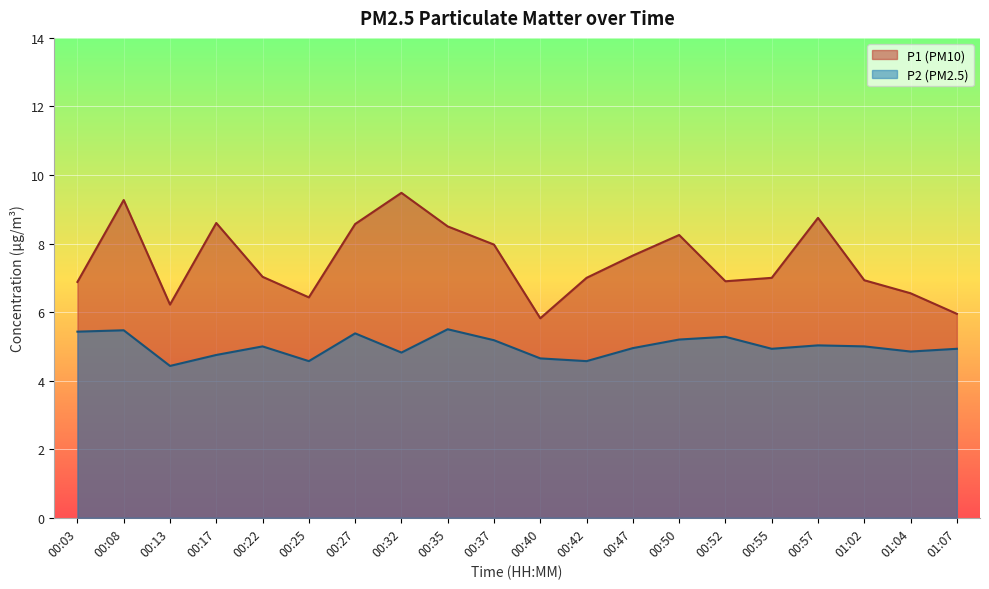

Reading left to right, extract all data points from this chart.

P1: 6.9	9.3	6.2	8.6	7.0	6.4	8.6	9.5	8.5	8.0	5.8	7.0	7.7	8.2	6.9	7.0	8.8	6.9	6.5	6.0
P2: 5.4	5.5	4.4	4.8	5.0	4.6	5.4	4.8	5.5	5.2	4.7	4.6	5.0	5.2	5.3	4.9	5.0	5.0	4.8	4.9